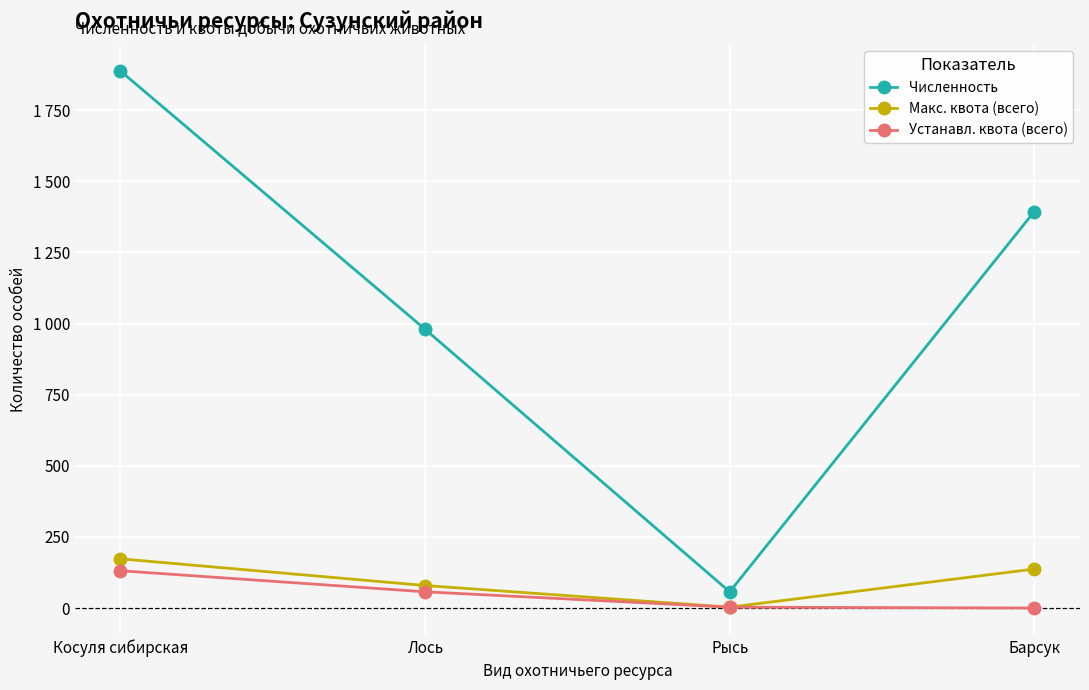

The value of Макс. квота (всего) at Косуля сибирская is 227. True or false?

False